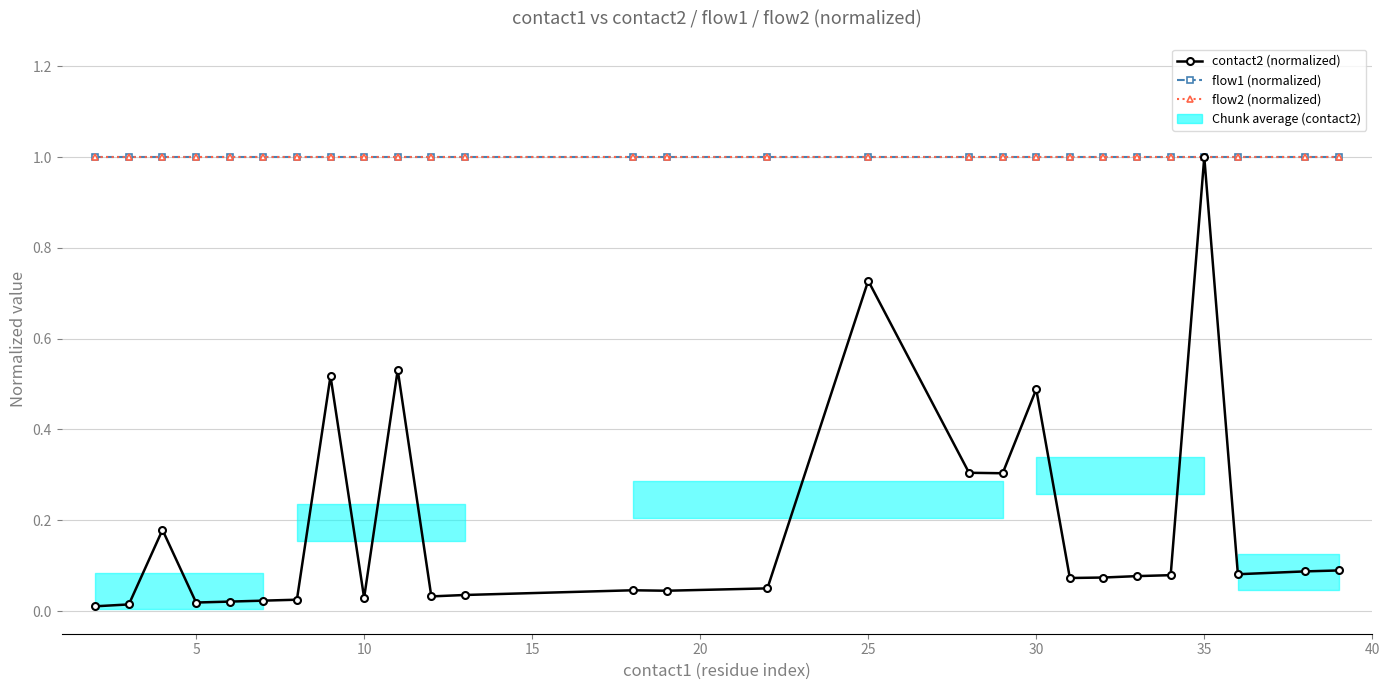

Reading left to right, what are all the values shown in this chart?

contact2 (normalized): 0.0	0.0	0.2	0.0	0.0	0.0	0.0	0.5	0.0	0.5	0.0	0.0	0.0	0.0	0.0	0.7	0.3	0.3	0.5	0.1	0.1	0.1	0.1	1.0	0.1	0.1	0.1
flow1 (normalized): 1.0	1.0	1.0	1.0	1.0	1.0	1.0	1.0	1.0	1.0	1.0	1.0	1.0	1.0	1.0	1.0	1.0	1.0	1.0	1.0	1.0	1.0	1.0	1.0	1.0	1.0	1.0
flow2 (normalized): 1.0	1.0	1.0	1.0	1.0	1.0	1.0	1.0	1.0	1.0	1.0	1.0	1.0	1.0	1.0	1.0	1.0	1.0	1.0	1.0	1.0	1.0	1.0	1.0	1.0	1.0	1.0